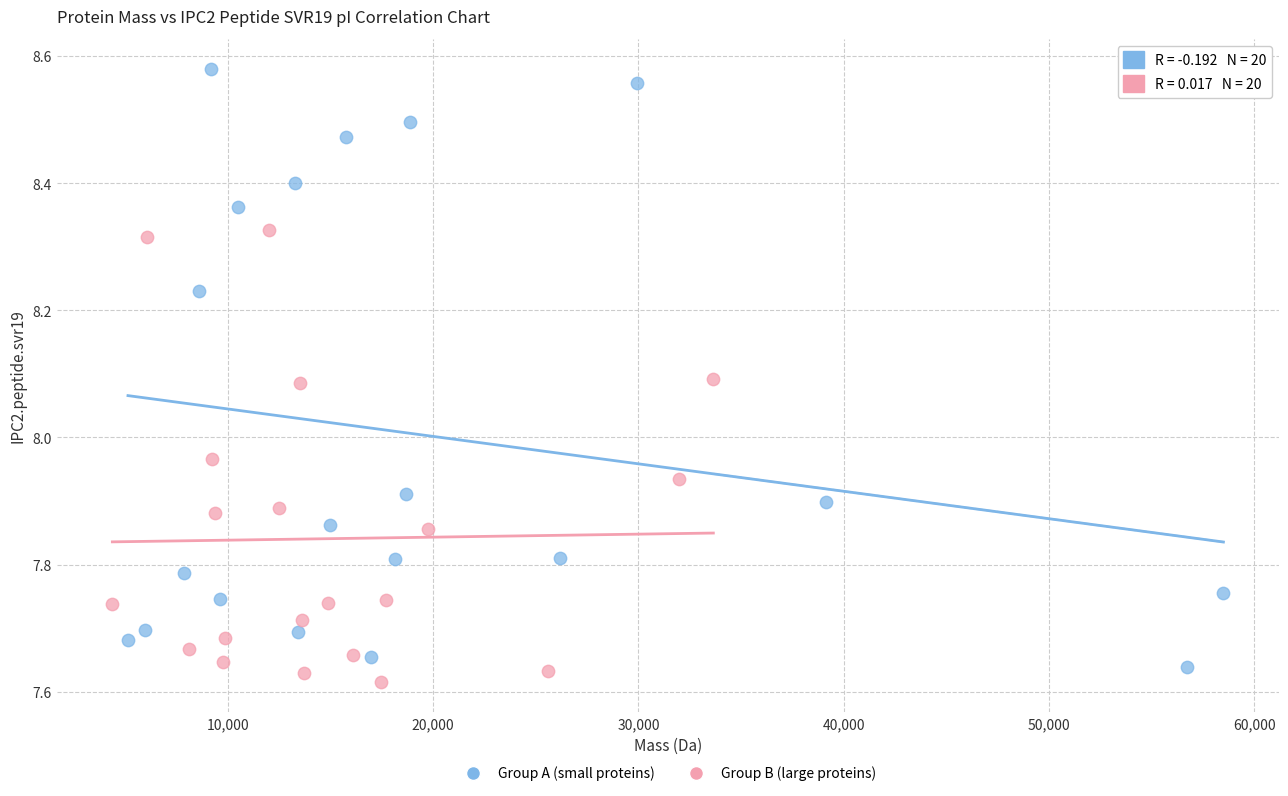

Which series contains the highest Y value?

Group A (small proteins)